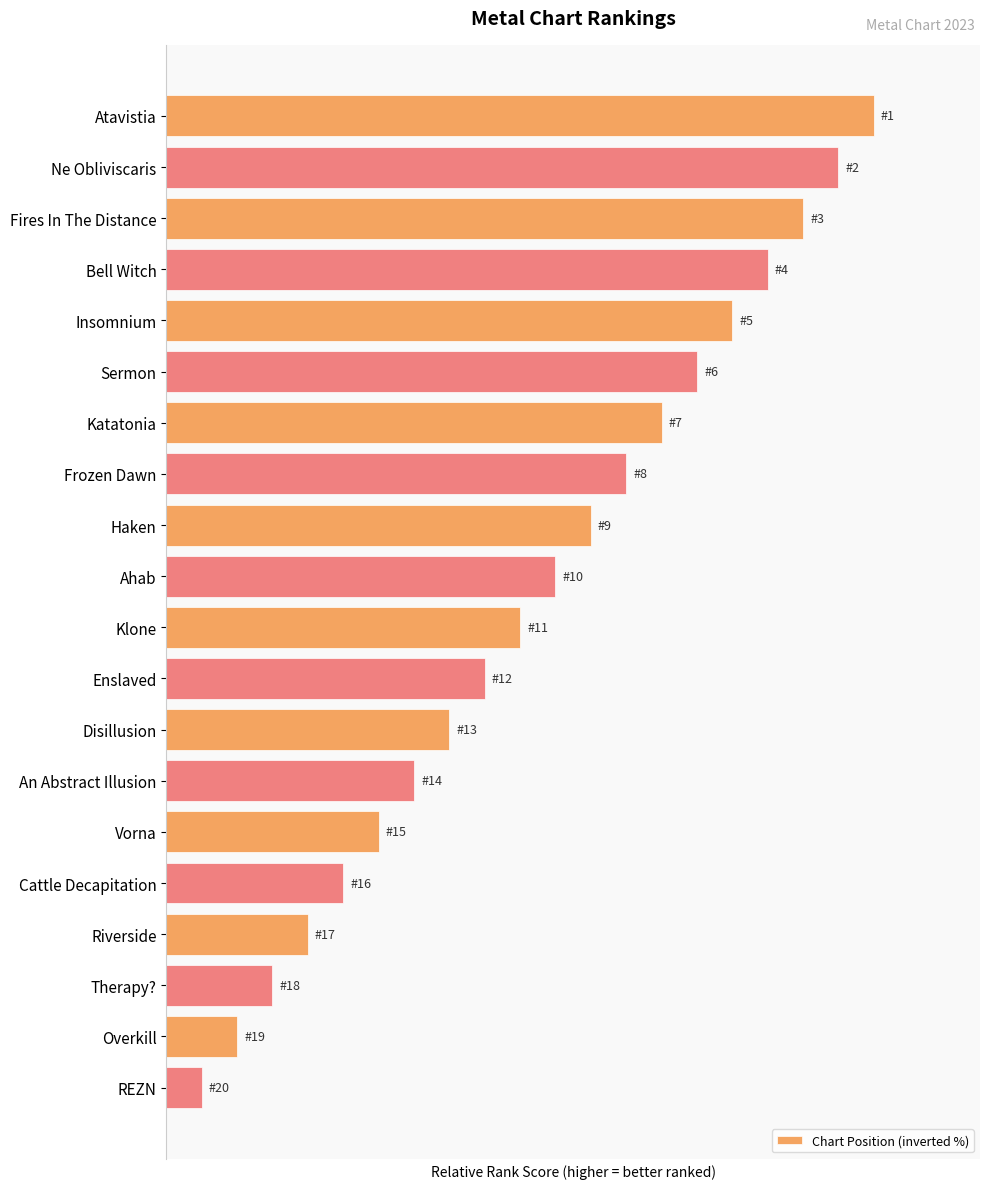

Are the bars horizontal?

Yes